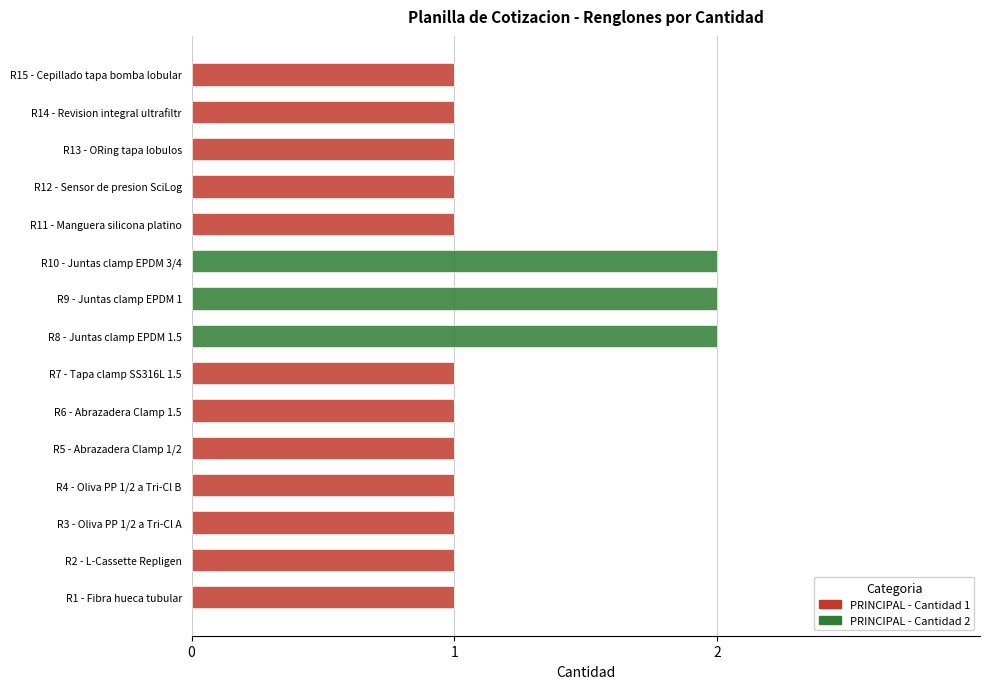

Is it true that PRINCIPAL - Cantidad 1 equals 1 at R6 - Abrazadera Clamp 1.5?

True